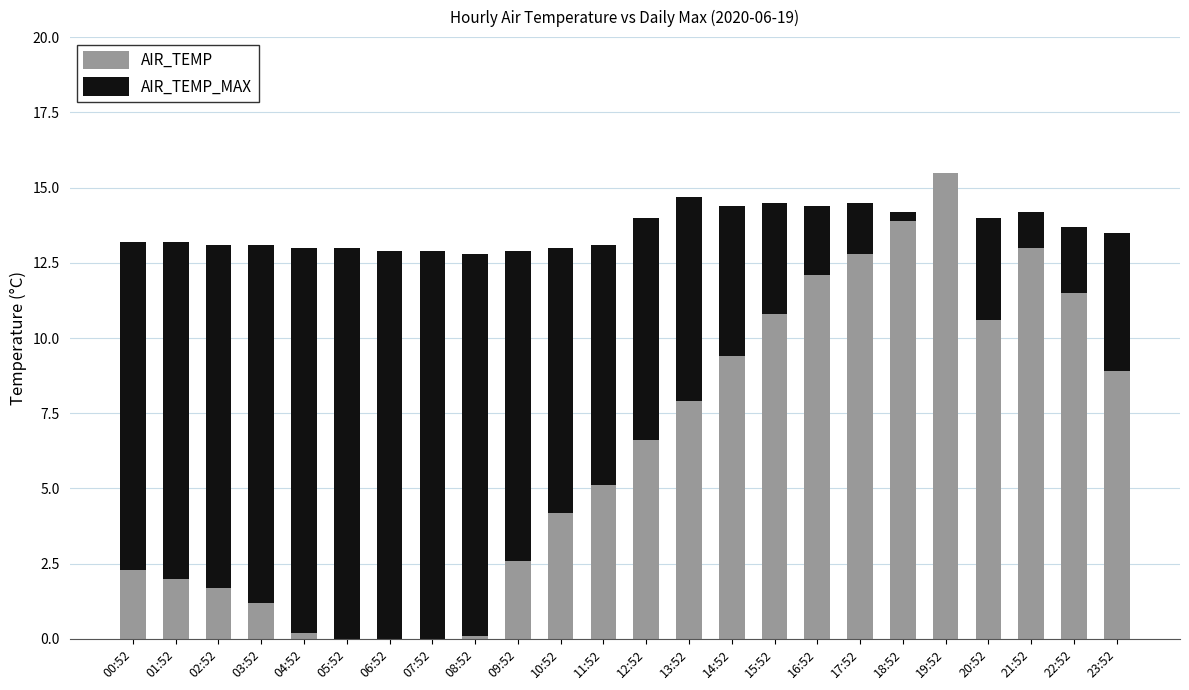

What are all the series names shown in the legend?

AIR_TEMP, AIR_TEMP_MAX